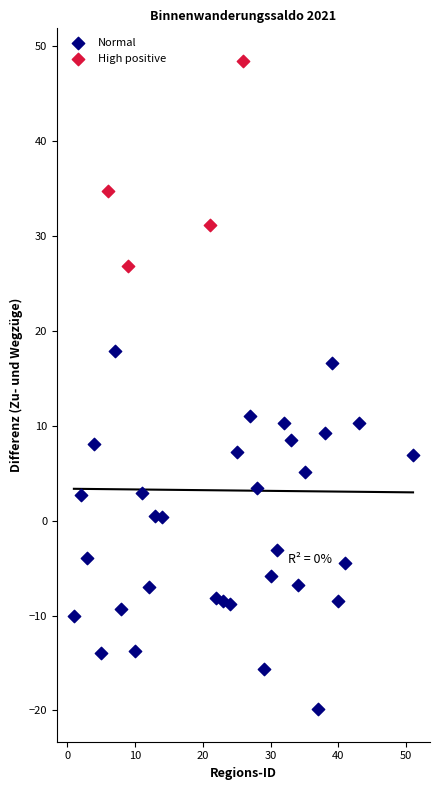

Which series reaches the maximum Y coordinate?

High positive